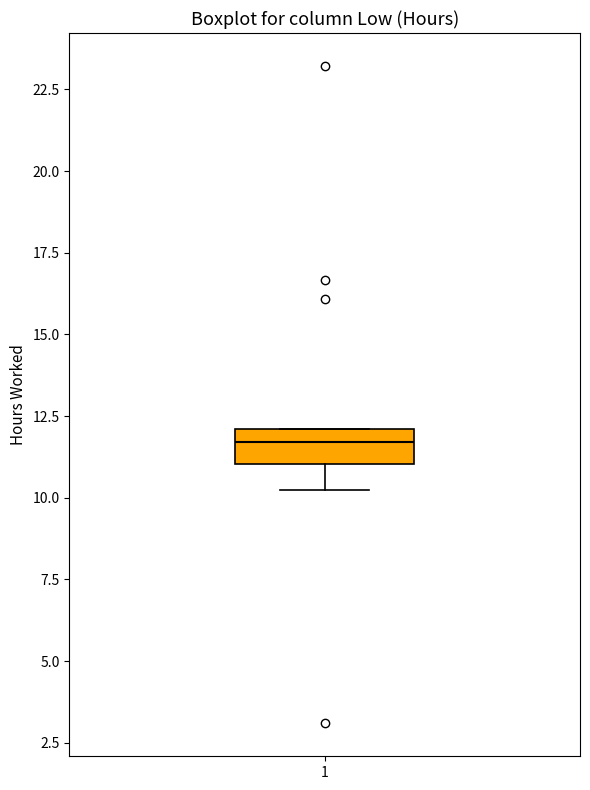

Where is the lower edge of the box at x = 1 on the y-axis? The values are not printed on the chart, so give them approximately, as read against the axis.

11.0